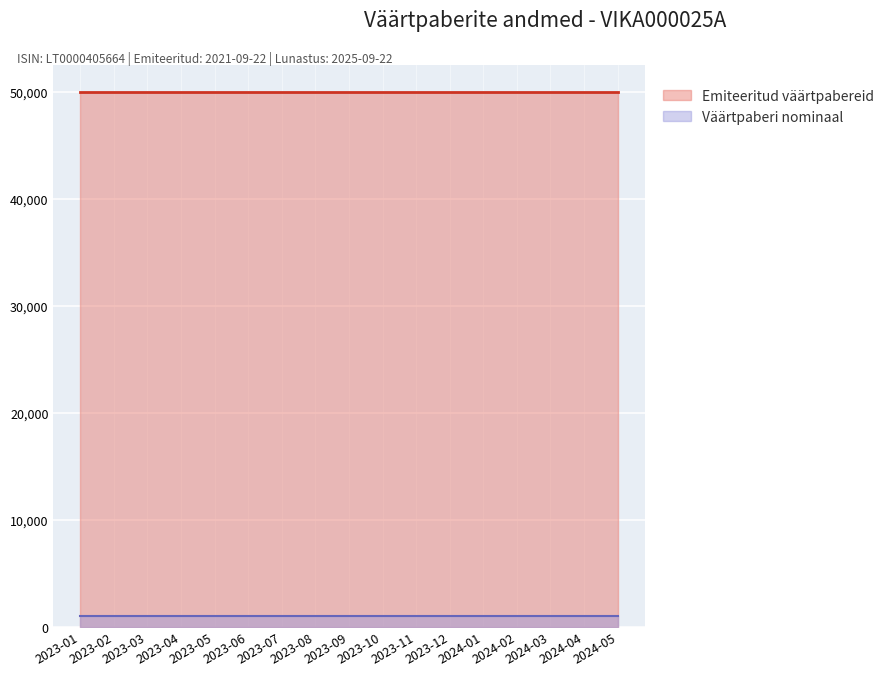

Reading left to right, what are all the values shown in this chart?

Emiteeritud väärtpabereid: 50000	50000	50000	50000	50000	50000	50000	50000	50000	50000	50000	50000	50000	50000	50000	50000	50000
Väärtpaberi nominaal: 1000	1000	1000	1000	1000	1000	1000	1000	1000	1000	1000	1000	1000	1000	1000	1000	1000